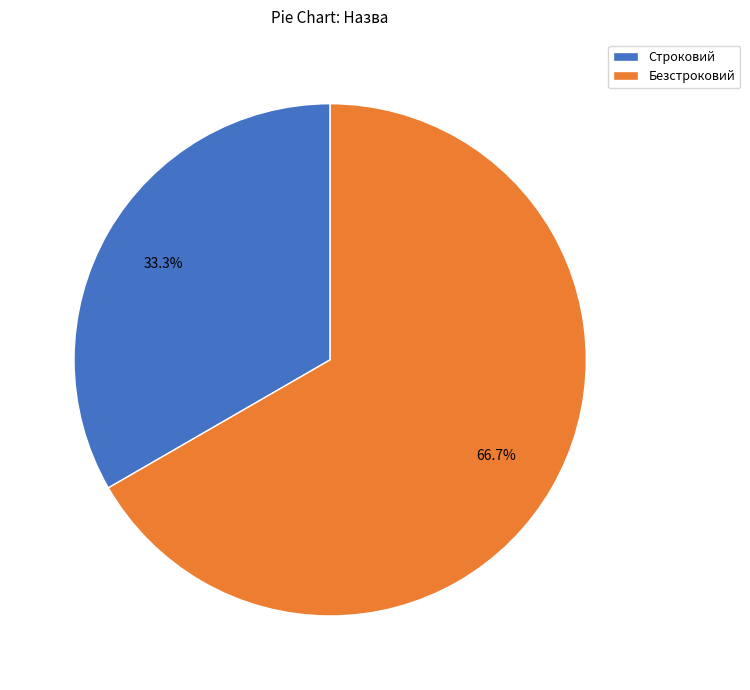

Does any single category account for the majority?

Yes